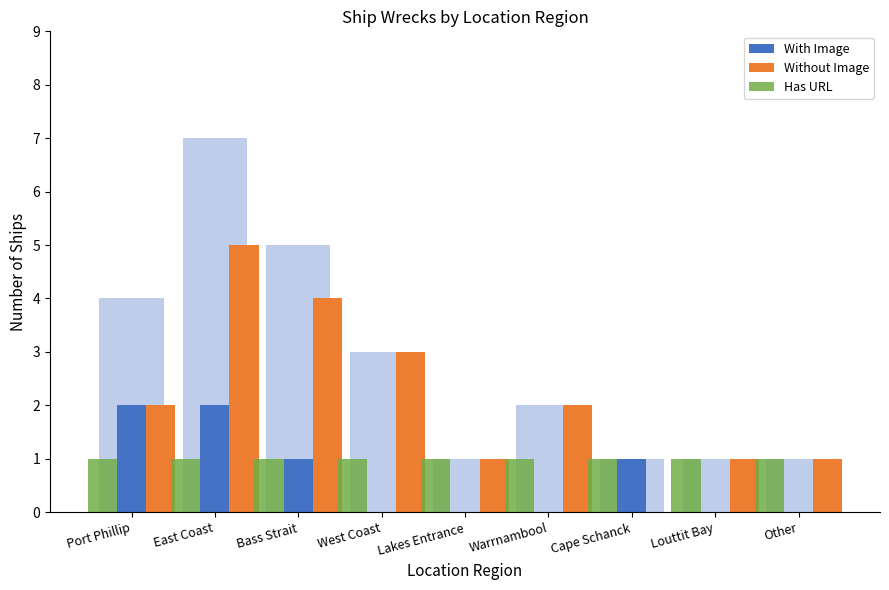

At how many categories does at least one series exceed 3?

2